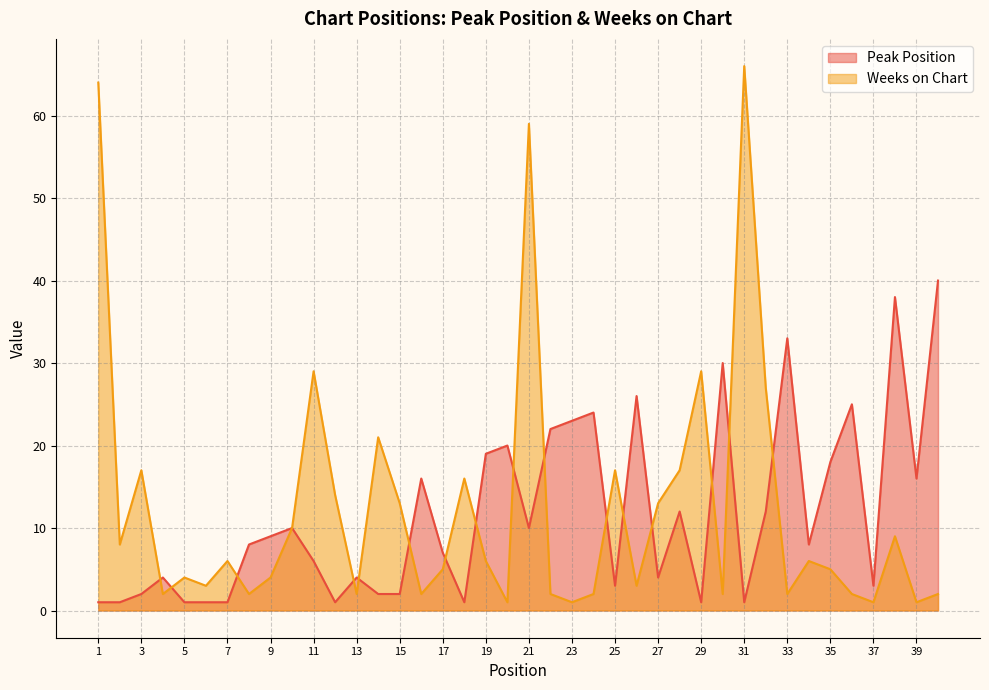

Which series has the widest spread of values?

Weeks on Chart